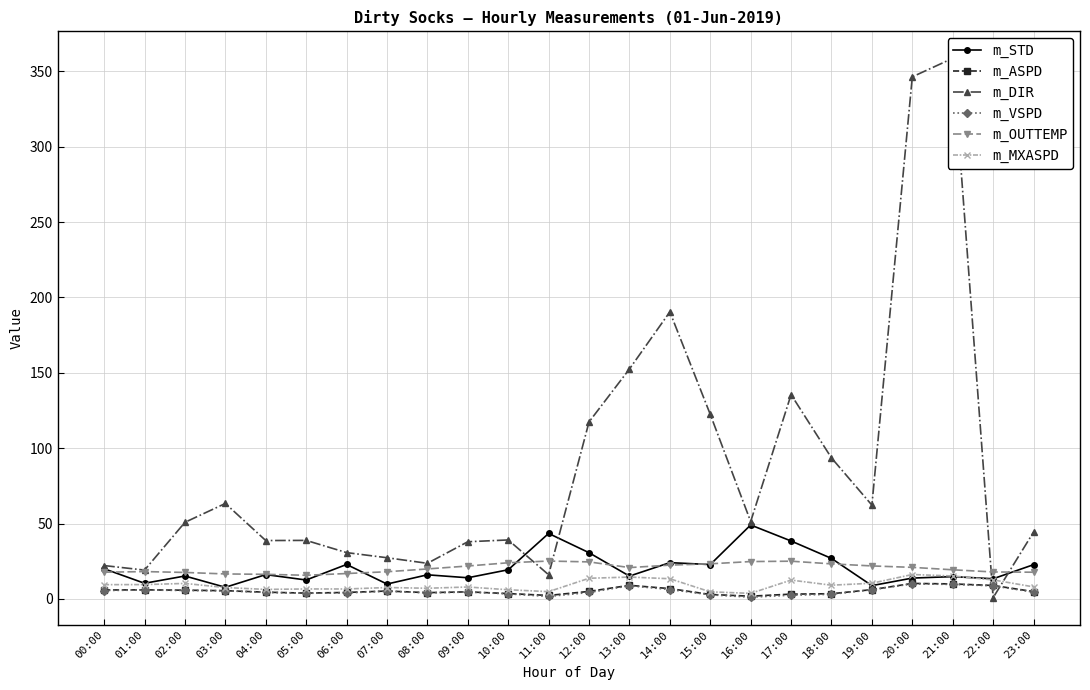

The m_OUTTEMP series shows 17.7 at 23:00. True or false?

True